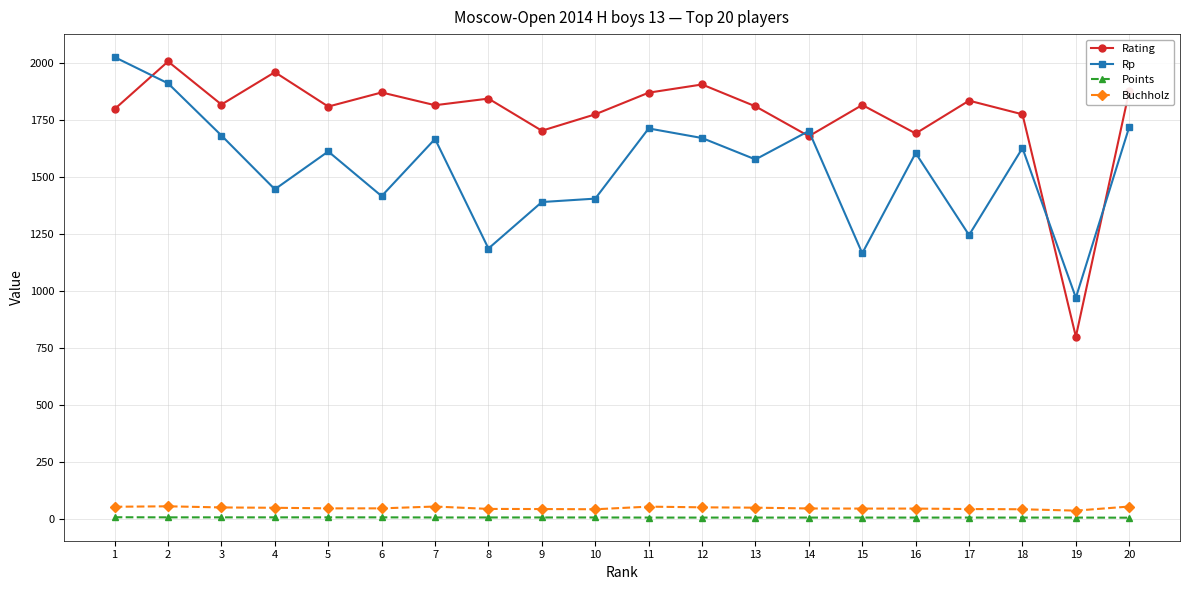

True or false: Points and Rating intersect in this chart.

False